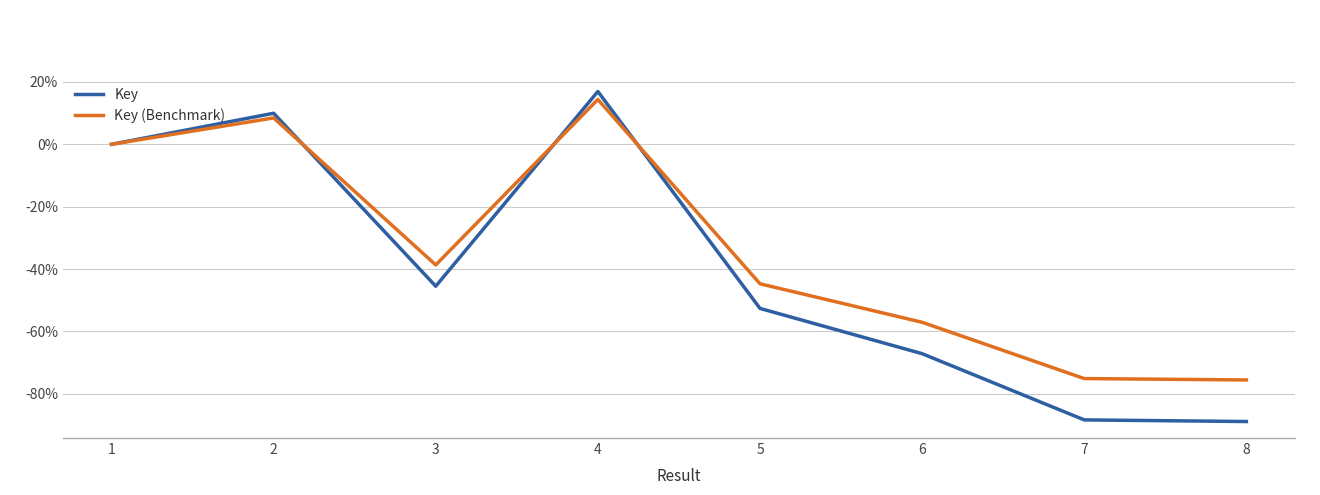

What are all the series names shown in the legend?

Key, Key (Benchmark)